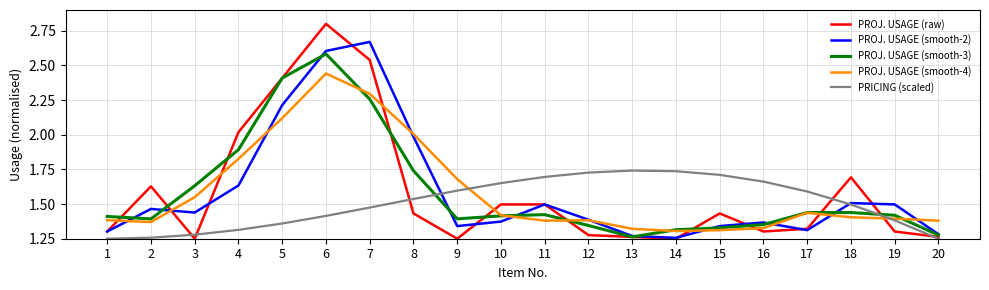

Rank the series by their maximum value, from lowest to highest.

PRICING (scaled), PROJ. USAGE (smooth-4), PROJ. USAGE (smooth-3), PROJ. USAGE (smooth-2), PROJ. USAGE (raw)